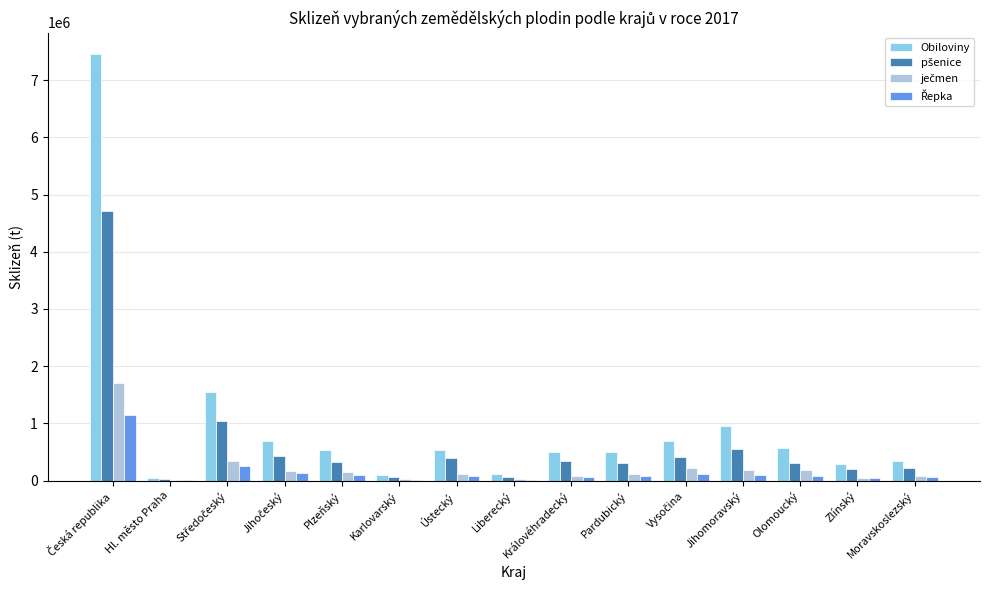

How many groups of bars are there?

15